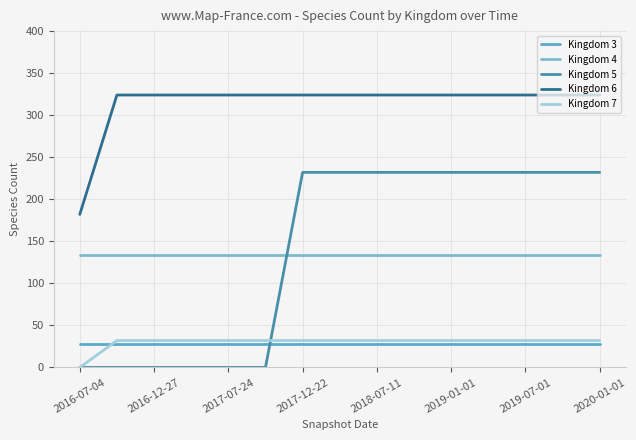

At which label is Kingdom 7 closest to 16?

2016-07-04